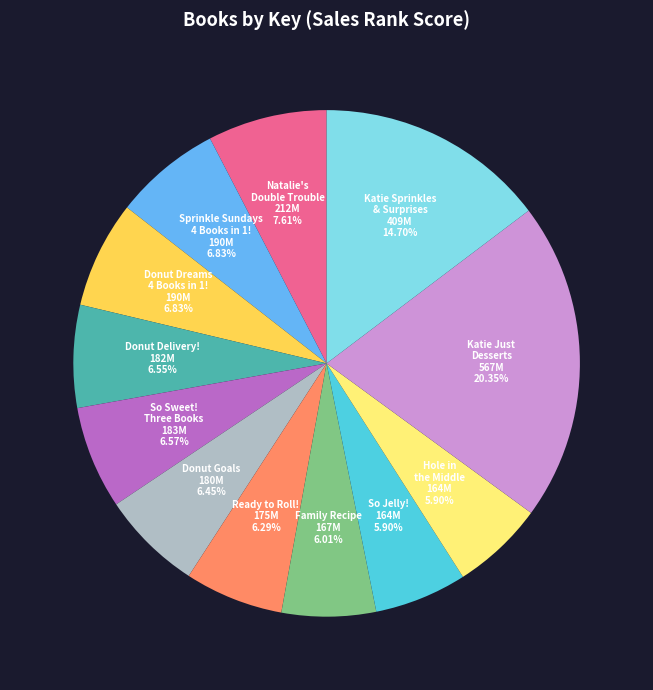

Does any single category account for the majority?

No